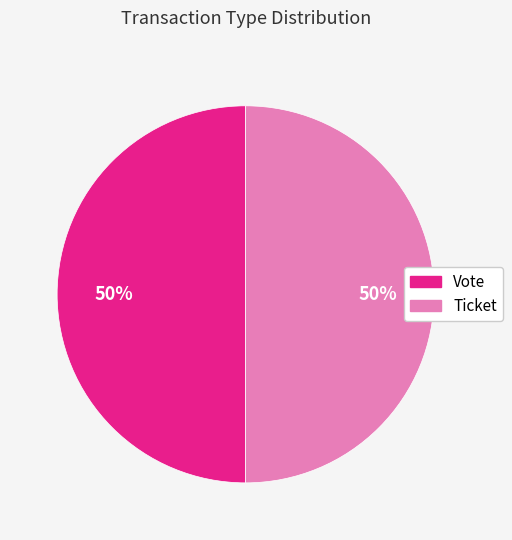

To the nearest percent, what is the average slice percentage?

50%